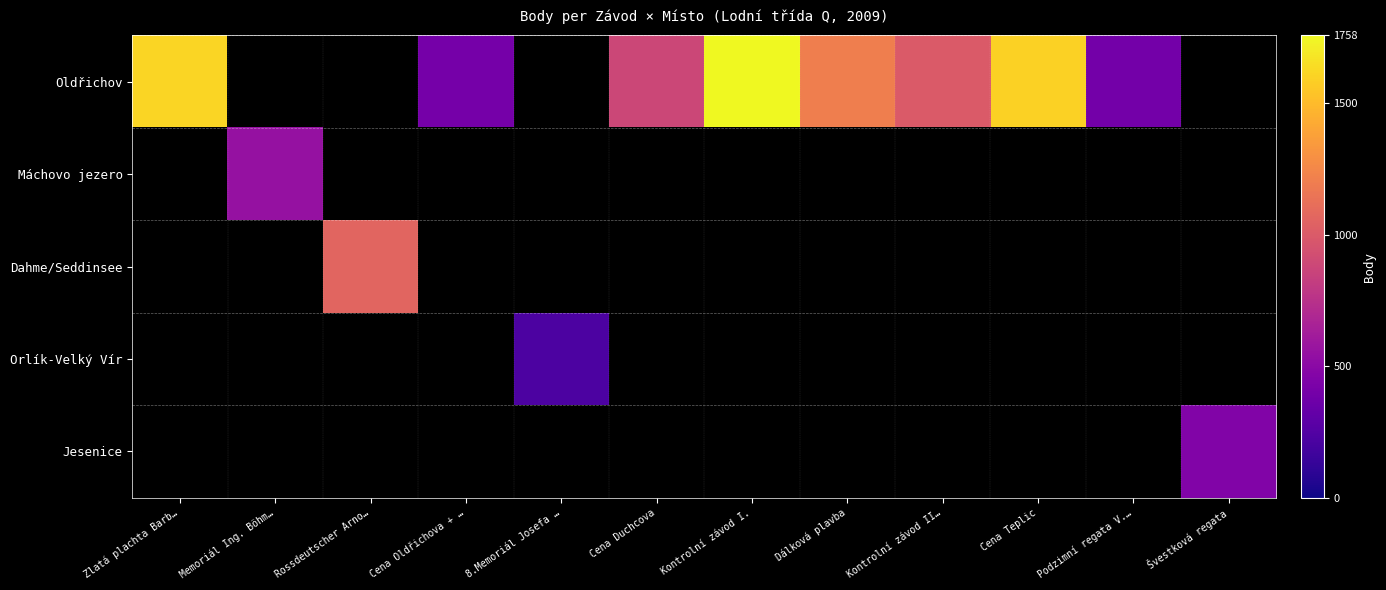

How many distinct data groups are displayed?

5